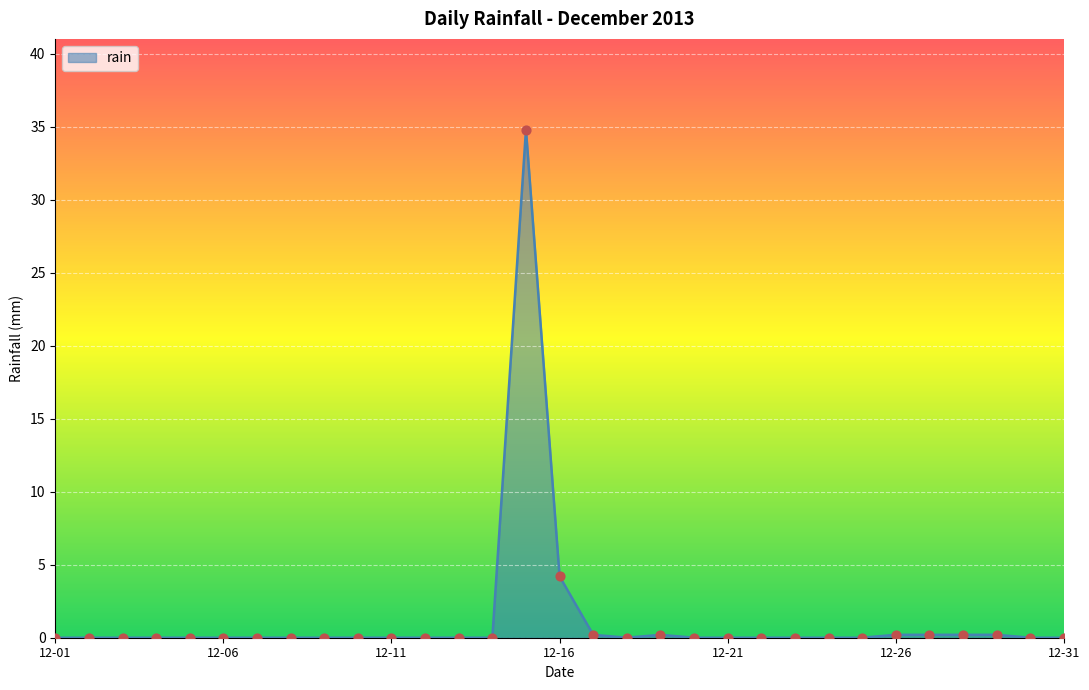

What is the difference between the maximum and minimum values?

34.8